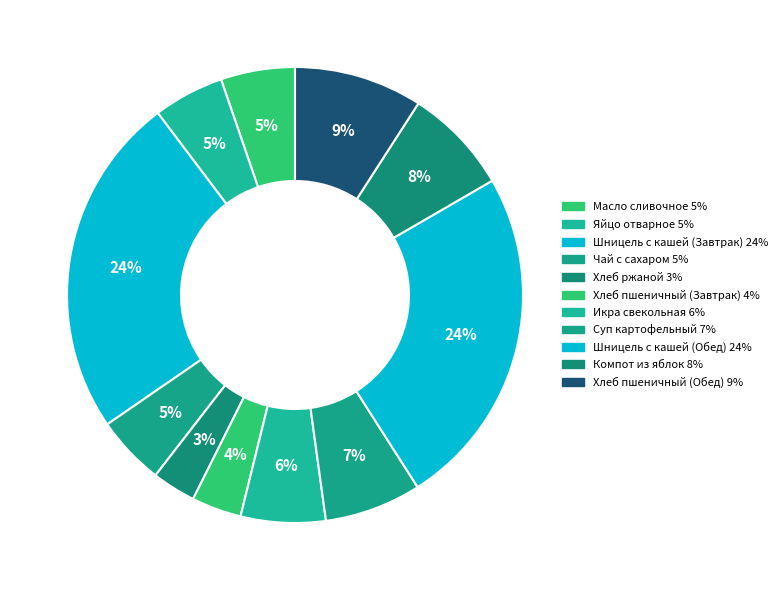

How many slices are in this pie chart?

11